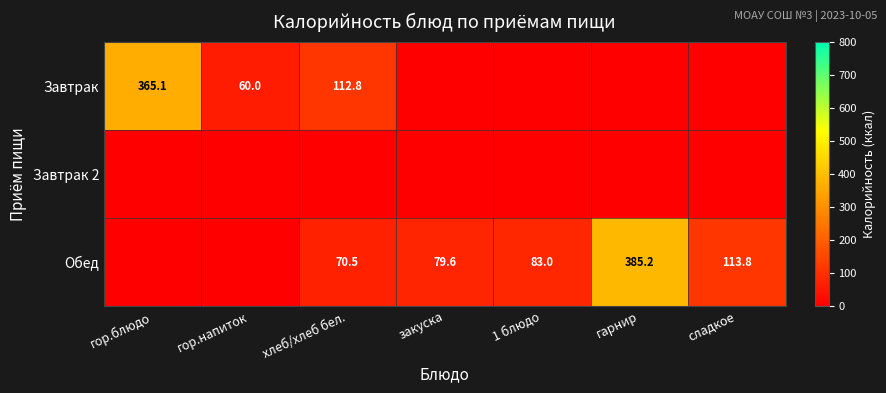

At which category is the sum across all series the highest?

гарнир